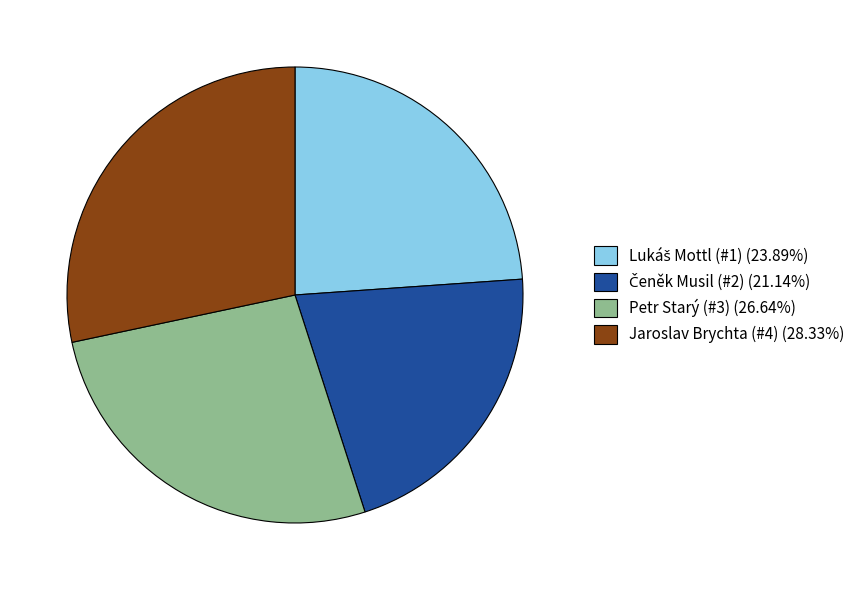

Does Jaroslav Brychta (#4) (28.33%) account for over 50% of the chart?

No